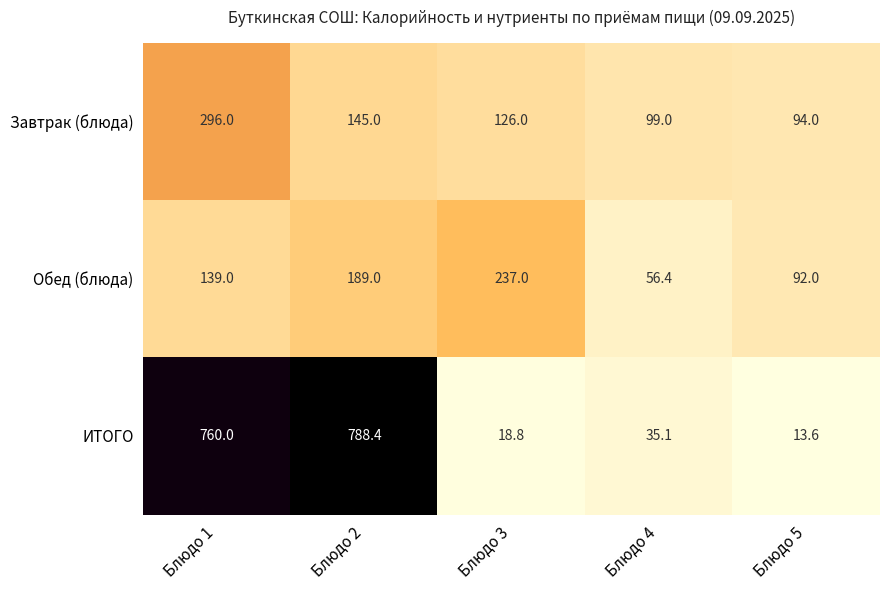

Reading right to left, what are all the values shown in this chart?

Завтрак (блюда): Блюдо 5=94.0	Блюдо 4=99.0	Блюдо 3=126.0	Блюдо 2=145.0	Блюдо 1=296.0
Обед (блюда): Блюдо 5=92.0	Блюдо 4=56.4	Блюдо 3=237.0	Блюдо 2=189.0	Блюдо 1=139.0
ИТОГО: Блюдо 5=13.6	Блюдо 4=35.1	Блюдо 3=18.8	Блюдо 2=788.4	Блюдо 1=760.0